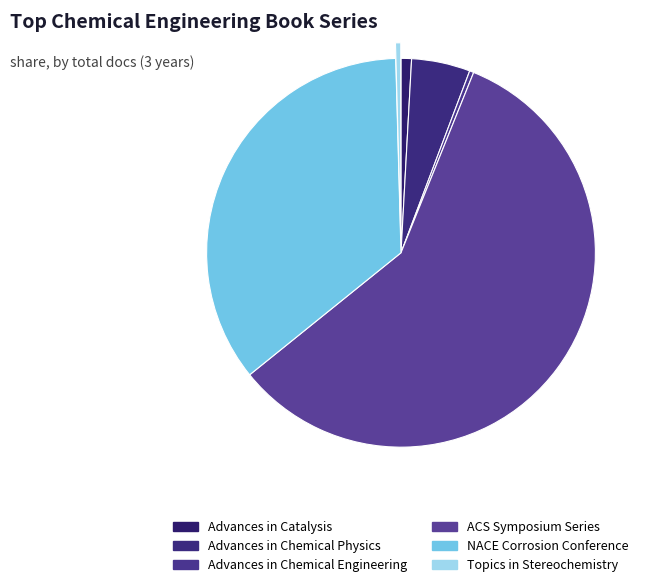

True or false: Advances in Catalysis accounts for 11% of the total.

False